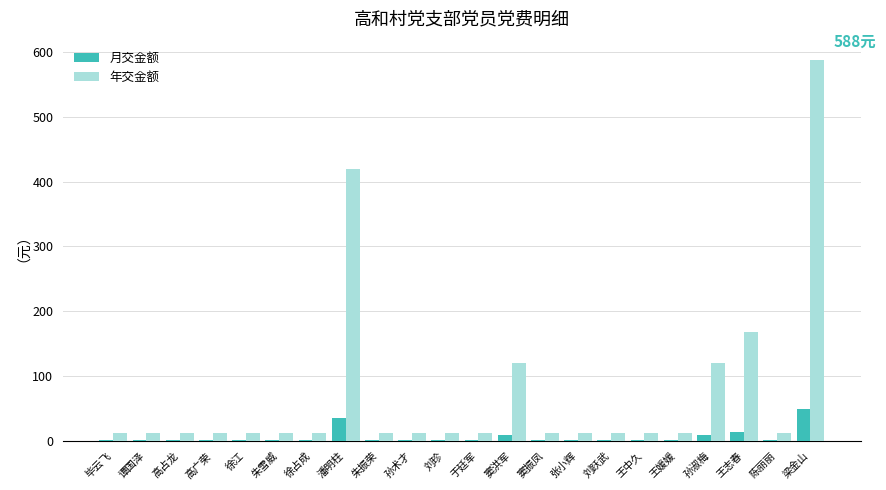

Is the value of 月交金额 at 孙淑梅 greater than the value of 年交金额 at 窦洪军?

No